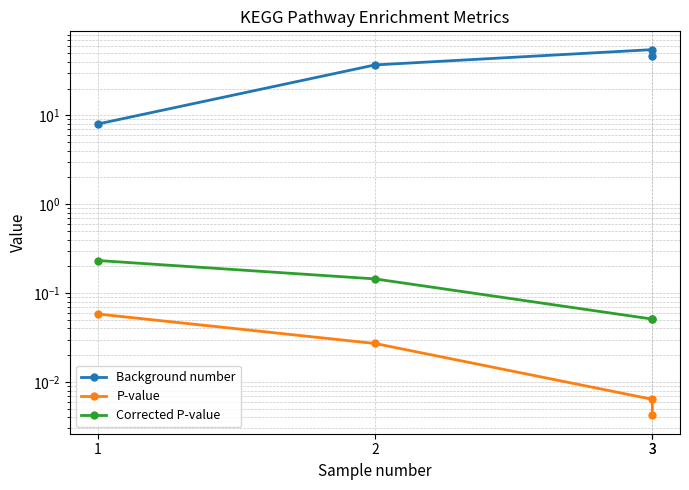

Where is the first local maximum for Background number?

3